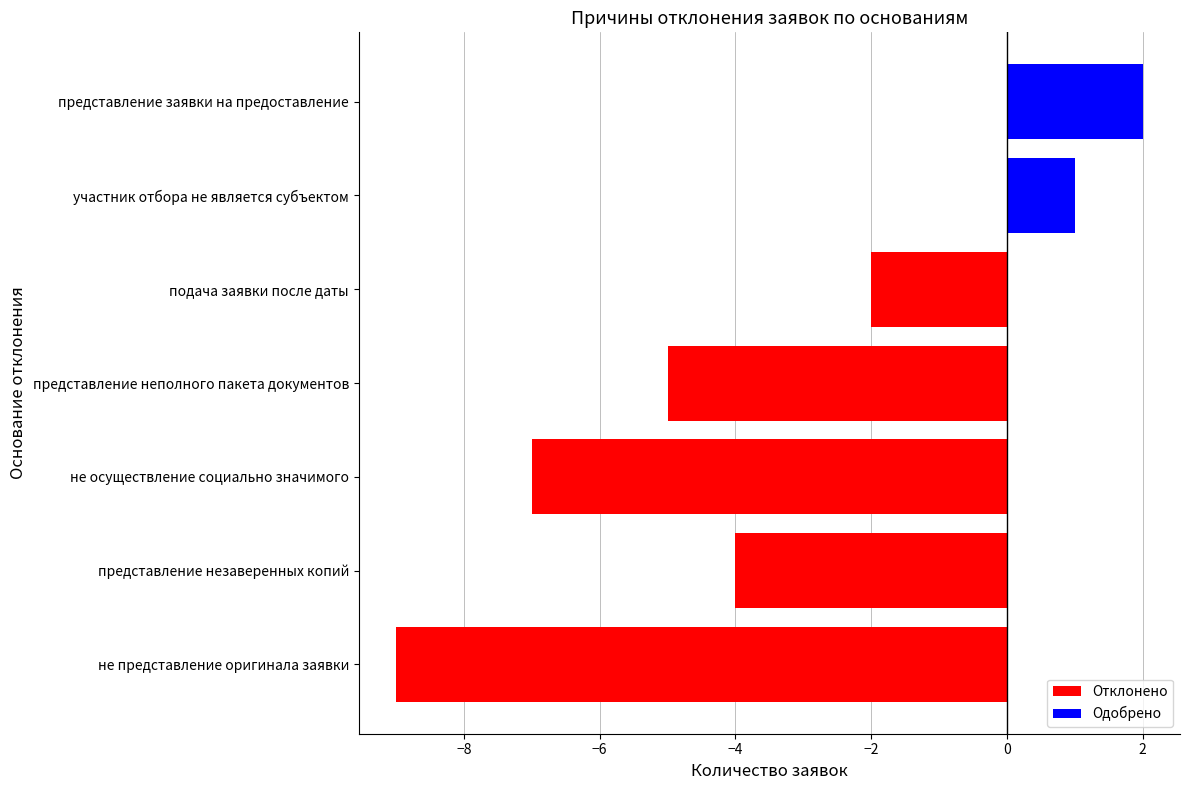

Between подача заявки после даты and не представление оригинала заявки, which is larger?

подача заявки после даты